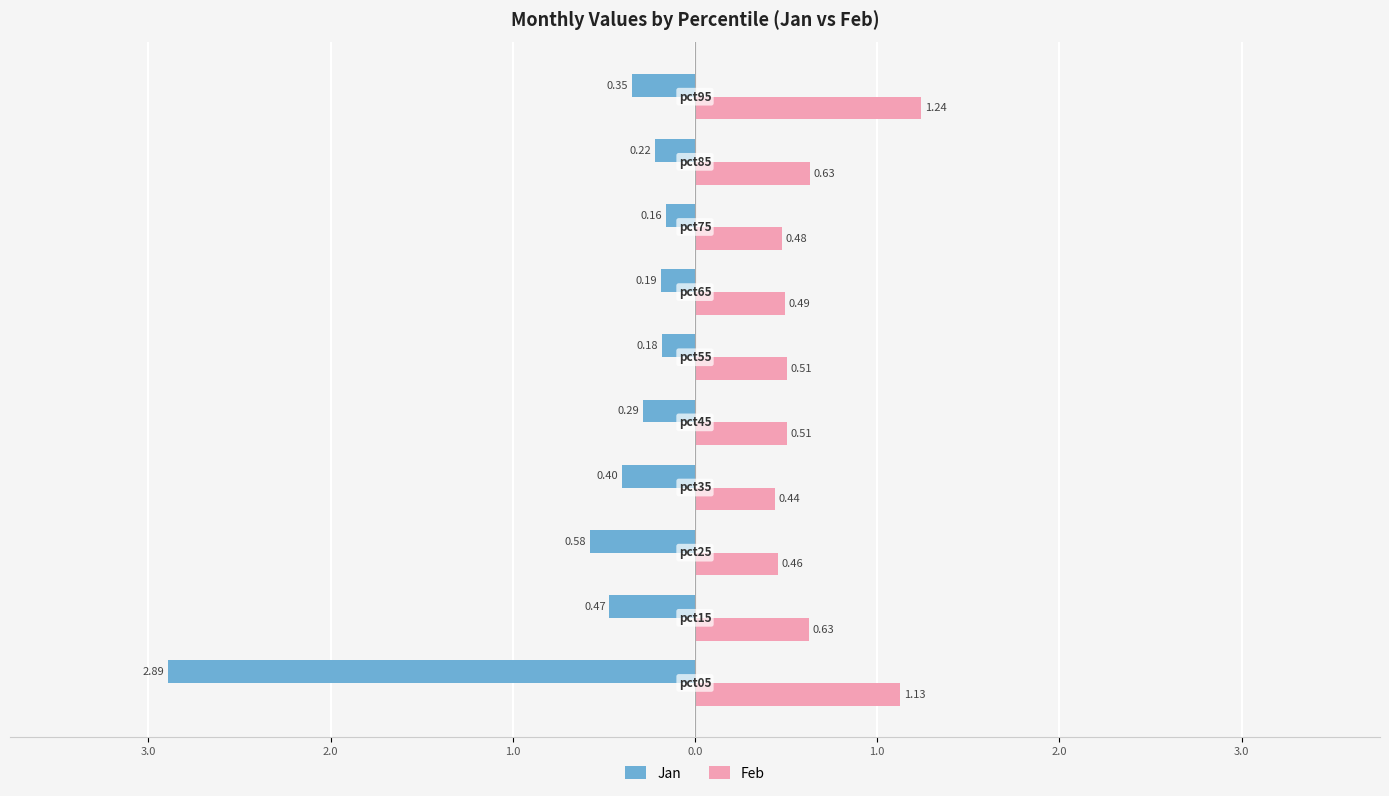

Reading right to left, extract all data points from this chart.

Jan: -0.3	-0.2	-0.2	-0.2	-0.2	-0.3	-0.4	-0.6	-0.5	-2.9
Feb: 1.2	0.6	0.5	0.5	0.5	0.5	0.4	0.5	0.6	1.1